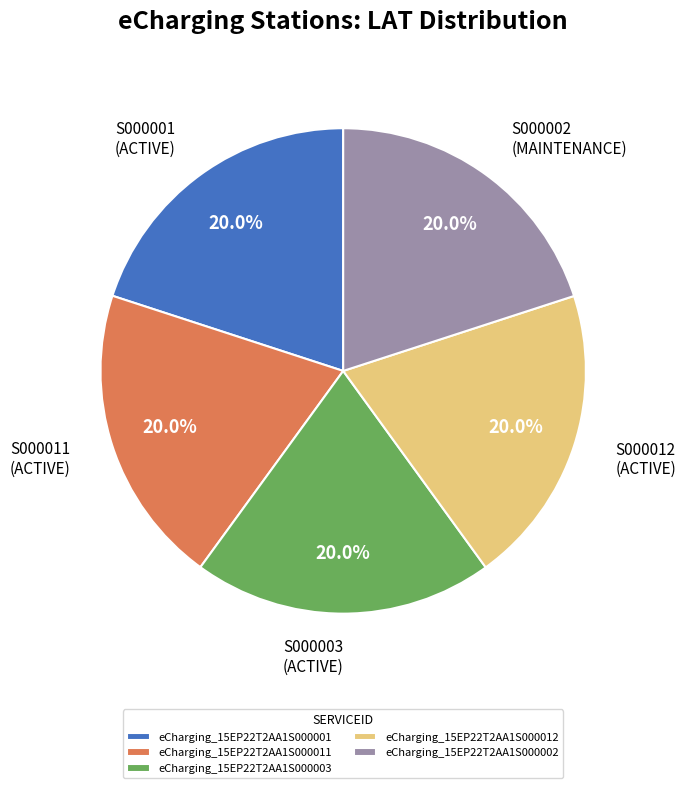

To the nearest percent, what is the average slice percentage?

20%